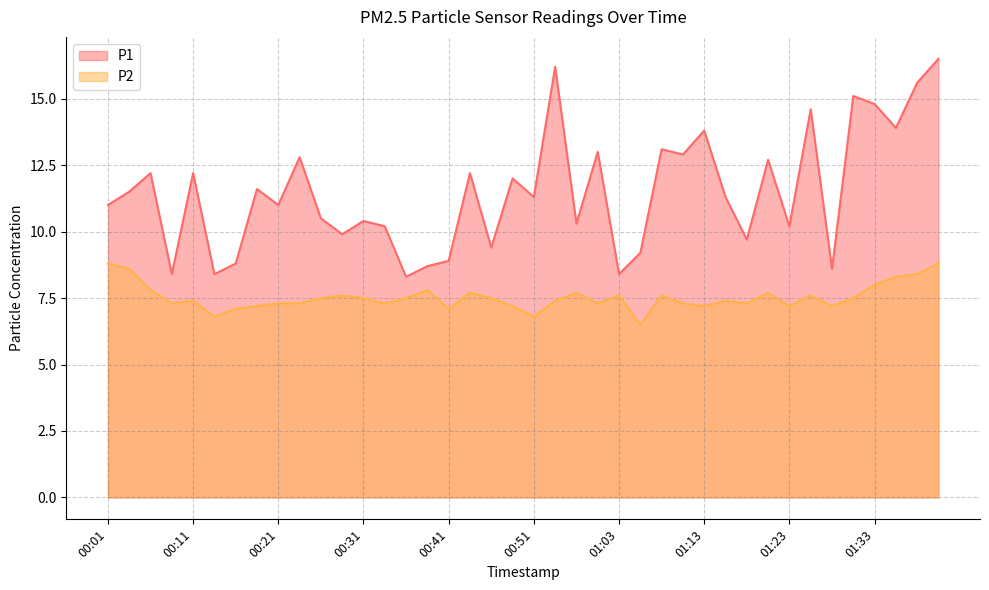

What is the difference between the second highest and minimum values in the P1 series?

7.9